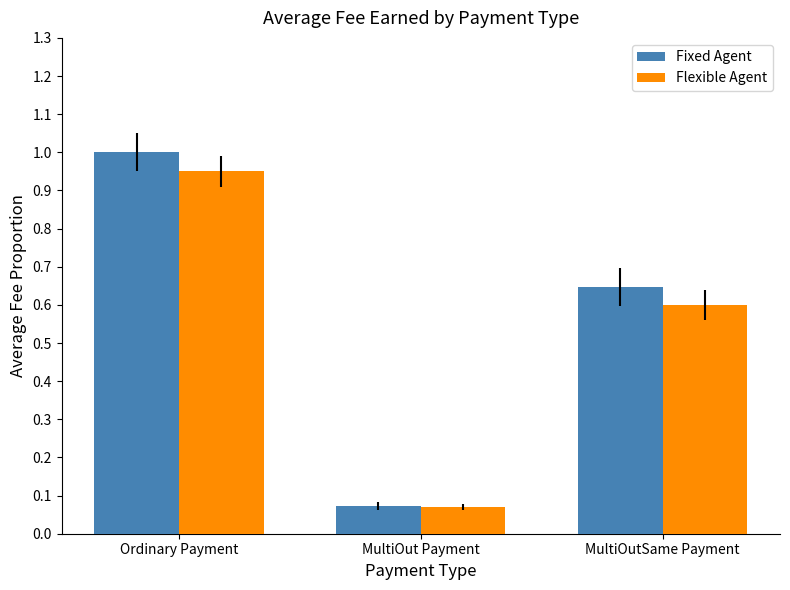

Are the bars grouped side by side (vs. stacked)?

Yes